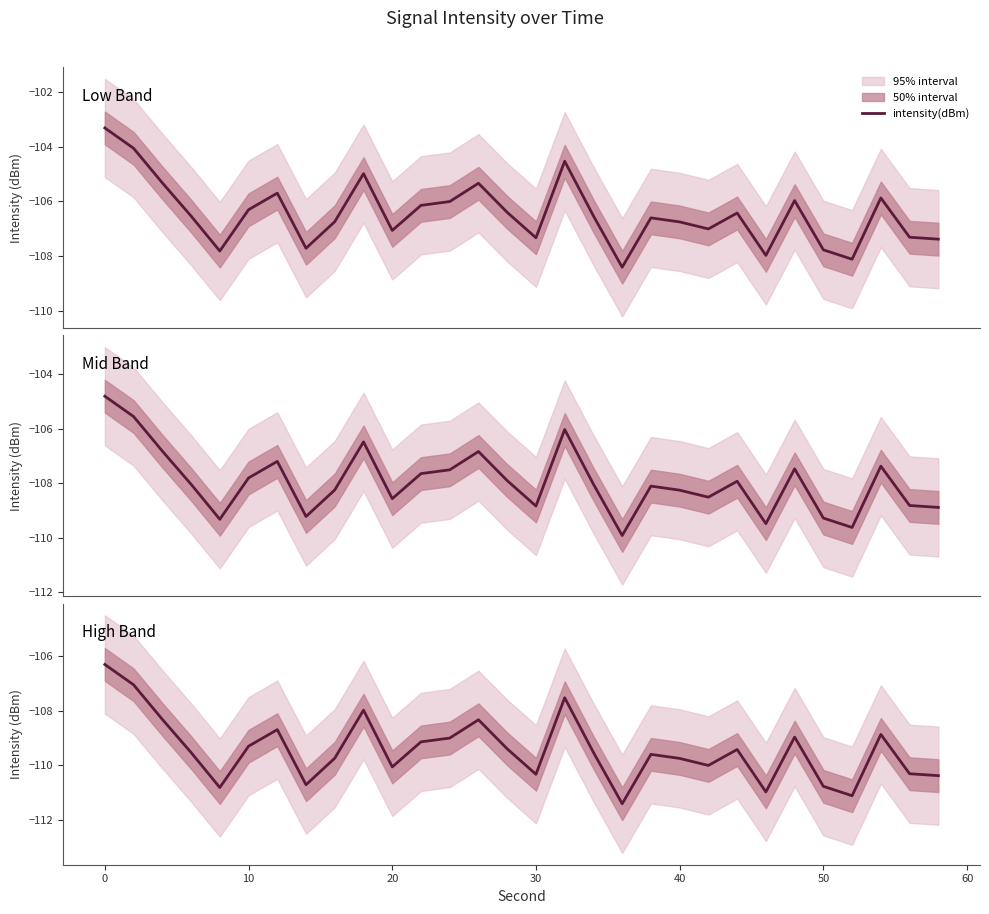

How many series are shown in this chart?

1